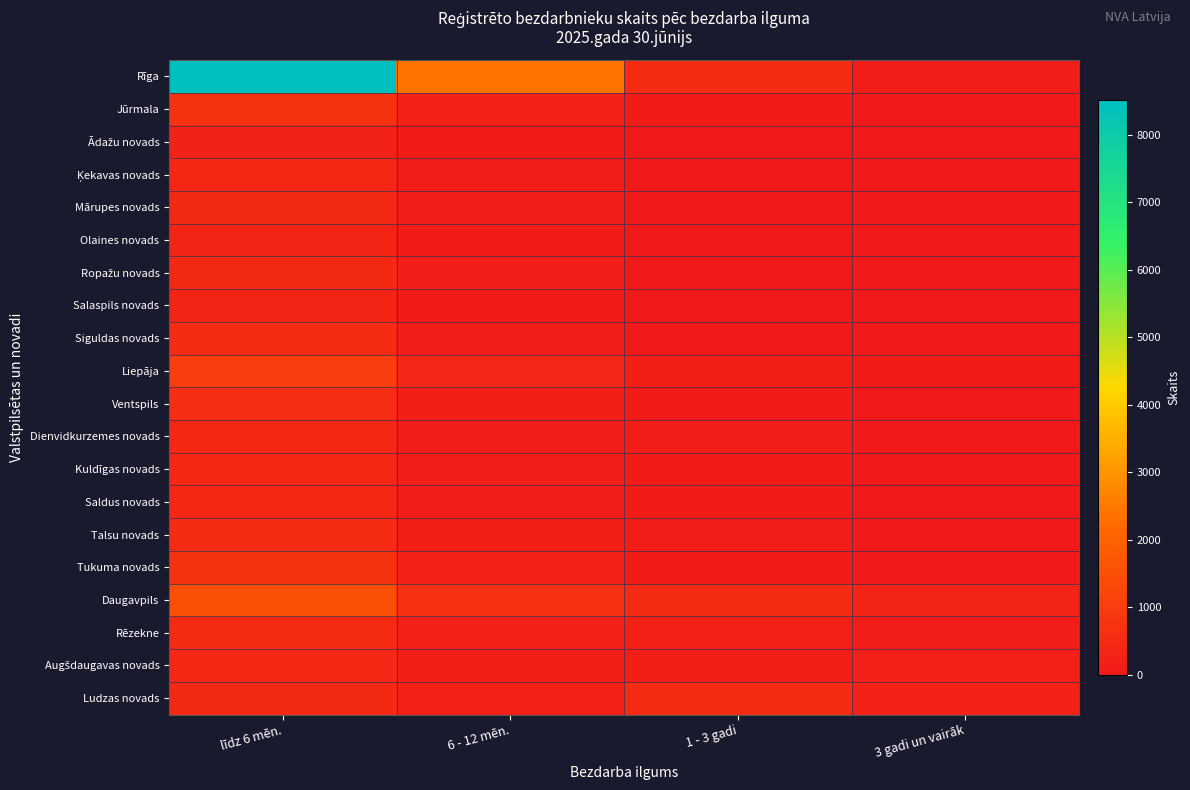

How many series are shown in this chart?

20